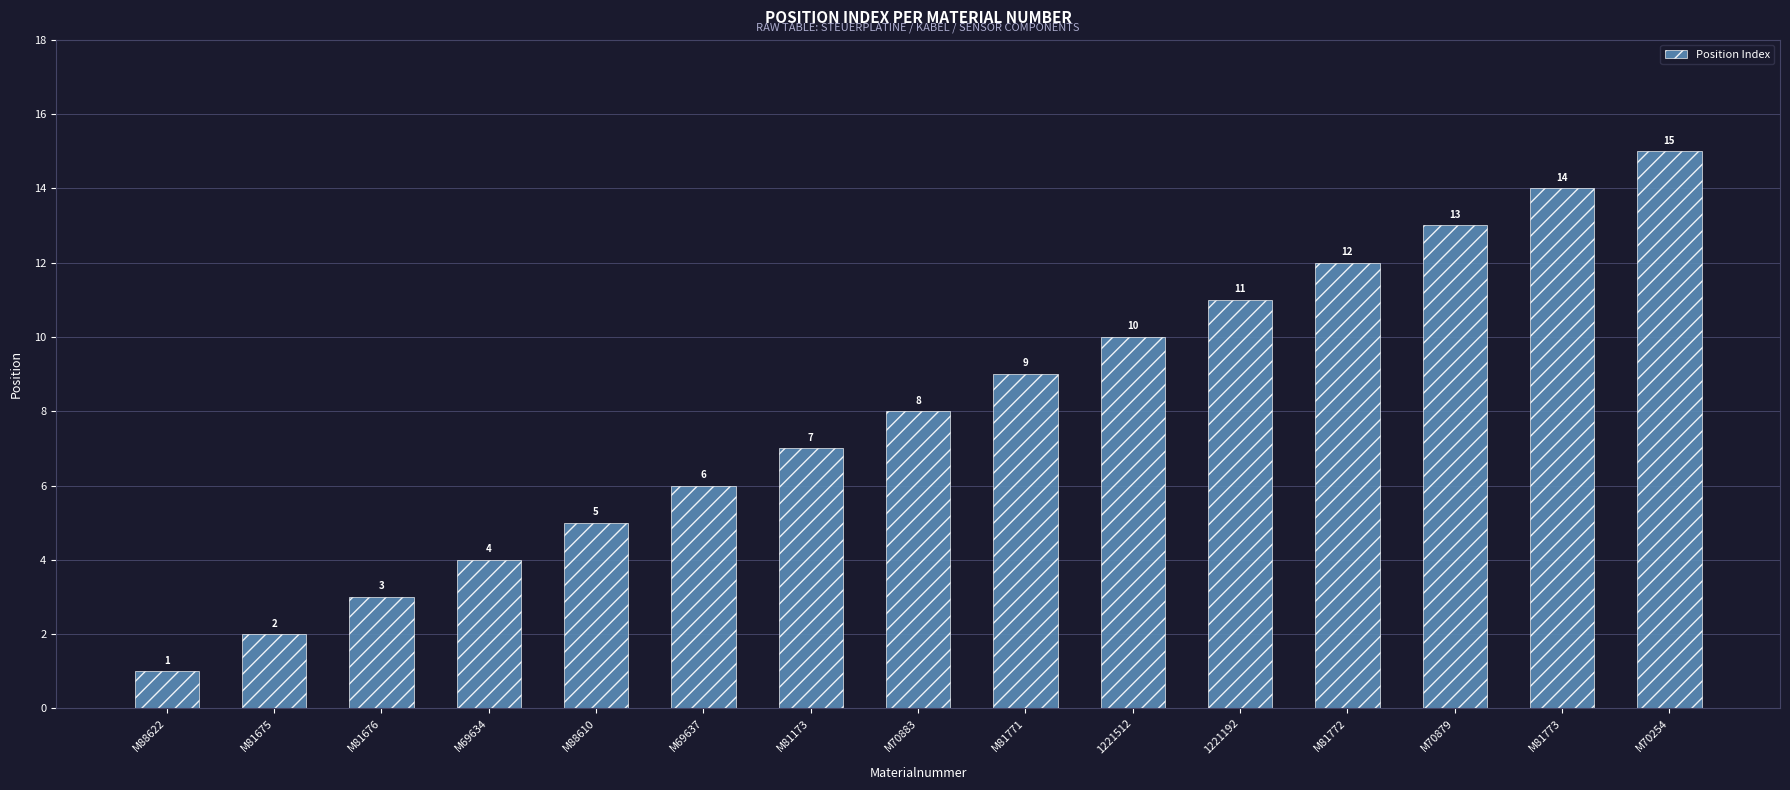

Approximately how many times larger is the value at M81675 compared to 1221192?

0.2